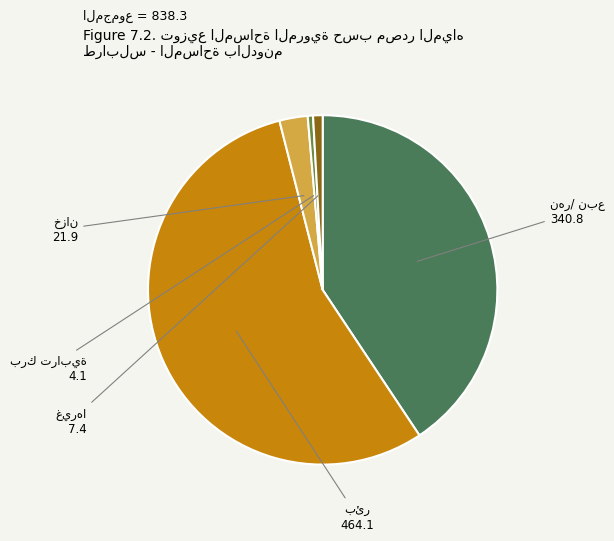

Is there any slice that represents more than half of the pie?

Yes